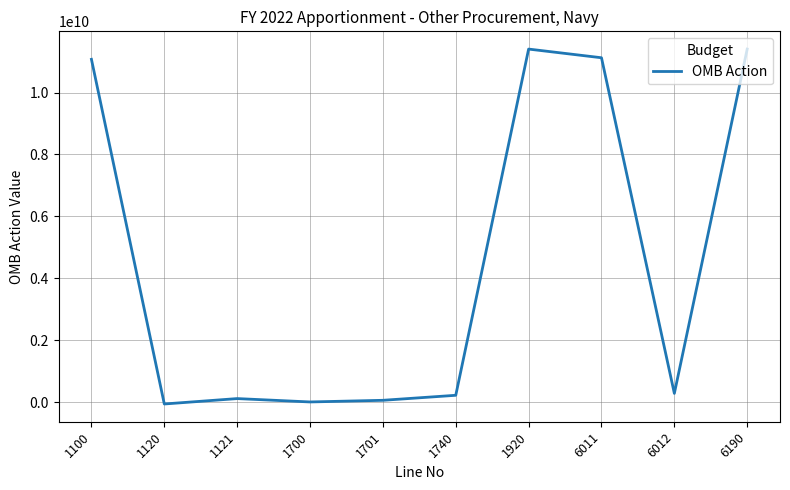

The chart shows a value of 219145612 at 1740. True or false?

True